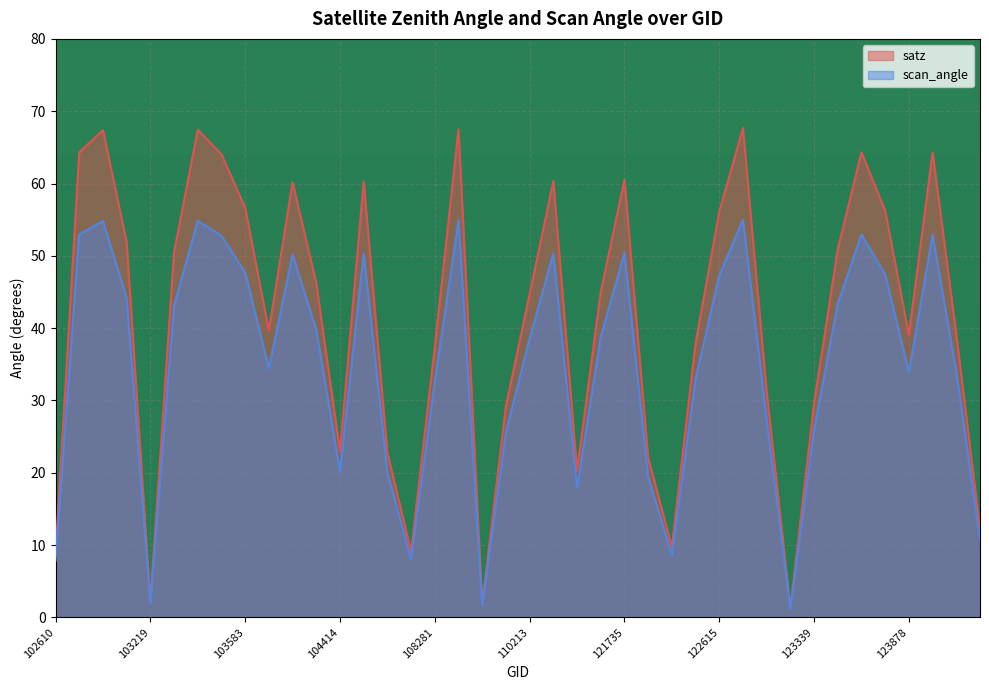

Reading left to right, extract all data points from this chart.

satz: 8.9	64.3	67.4	51.9	2.2	50.5	67.4	64.0	56.6	39.7	60.2	46.2	22.9	60.3	22.7	9.1	37.4	67.5	1.9	29.2	44.7	60.4	20.3	45.0	60.5	22.1	9.8	37.9	56.1	67.7	31.2	1.4	29.6	50.9	64.3	56.3	39.1	64.3	39.2	12.2
scan_angle: 7.8	53.0	54.8	44.2	2.0	43.1	54.9	52.8	47.7	34.4	50.2	39.8	20.2	50.3	20.0	8.1	32.6	54.9	1.7	25.6	38.5	50.3	17.9	38.8	50.4	19.4	8.6	33.0	47.3	55.0	27.3	1.2	25.9	43.4	52.9	47.4	33.9	52.9	34.0	10.8